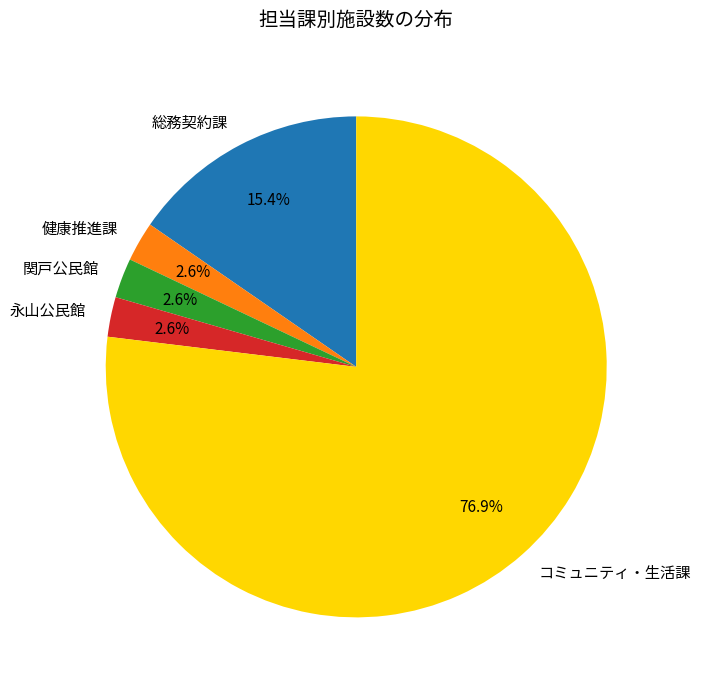

What is the largest slice in the pie chart?

コミュニティ・生活課